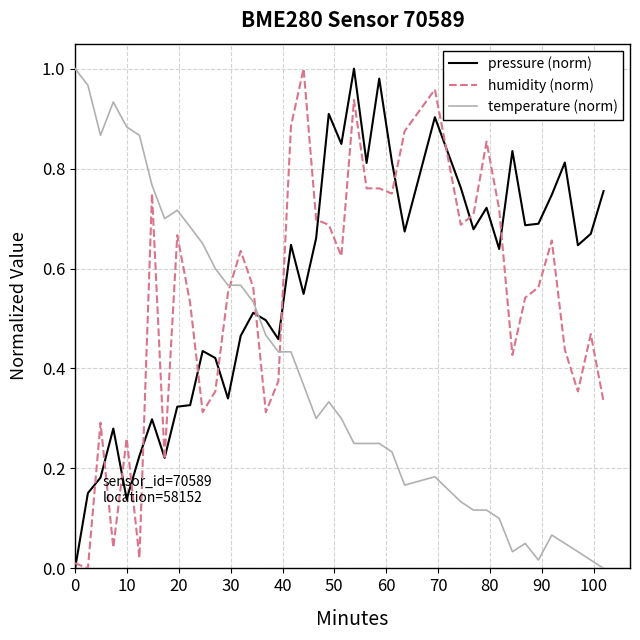

How many times do pressure (norm) and temperature (norm) cross each other?

1